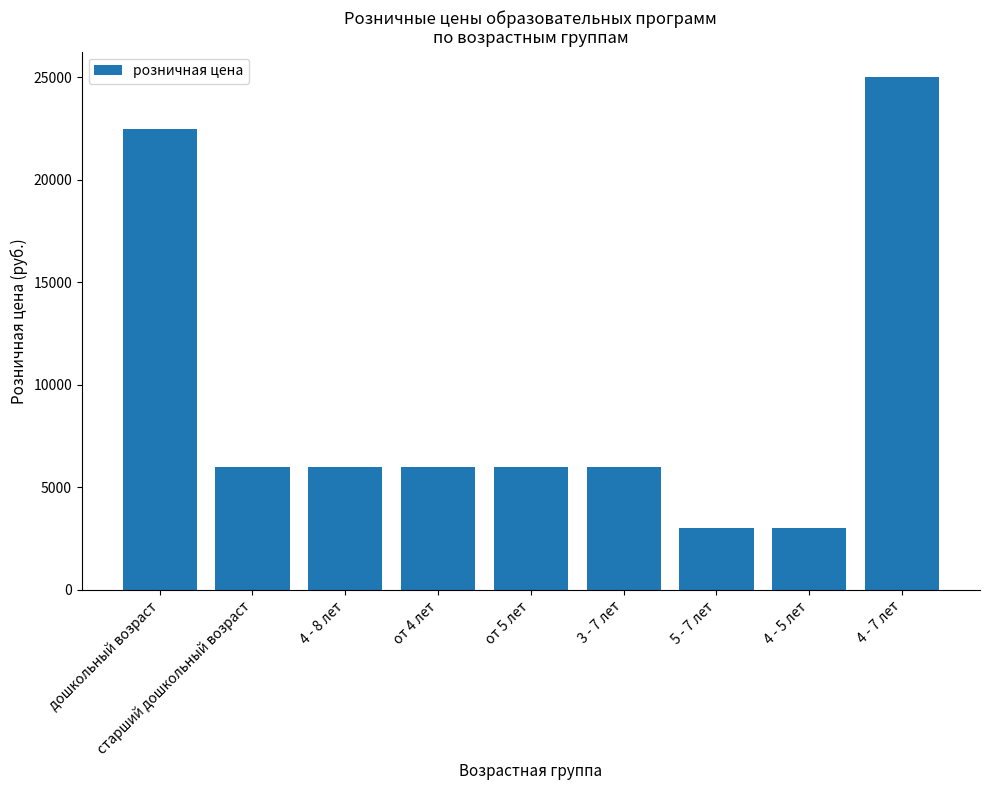

What is the label of the 5th bar from the left?

от 5 лет